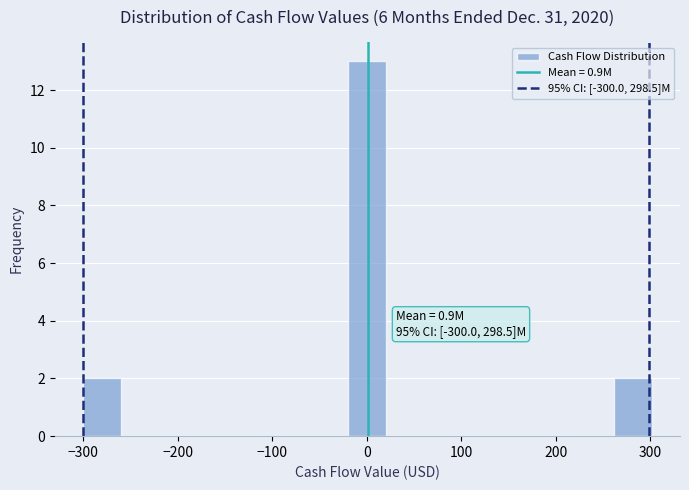

Over which range of the x-axis is the bar tallest?

-20 to 20